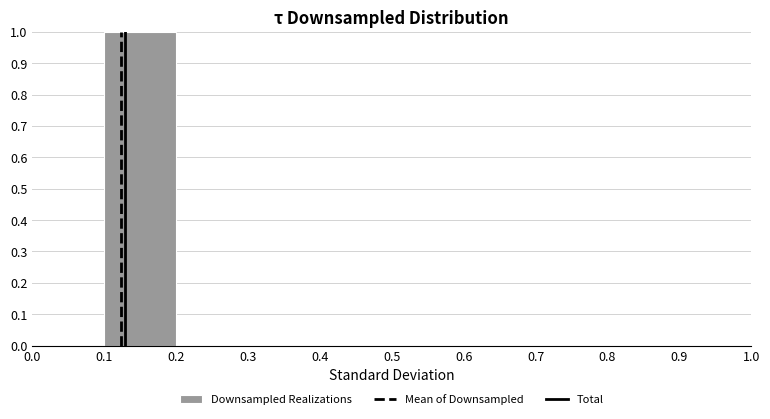

Reading left to right, transcribe this chart: for each bar, give the range it covers on the x-axis and its height. The values are not printed on the chart, so give them approximately, as read against the axis.

0.0 to 0.1: 0
0.1 to 0.2: 1
0.2 to 0.3: 0
0.3 to 0.4: 0
0.4 to 0.5: 0
0.5 to 0.6: 0
0.6 to 0.7: 0
0.7 to 0.8: 0
0.8 to 0.9: 0
0.9 to 1.0: 0